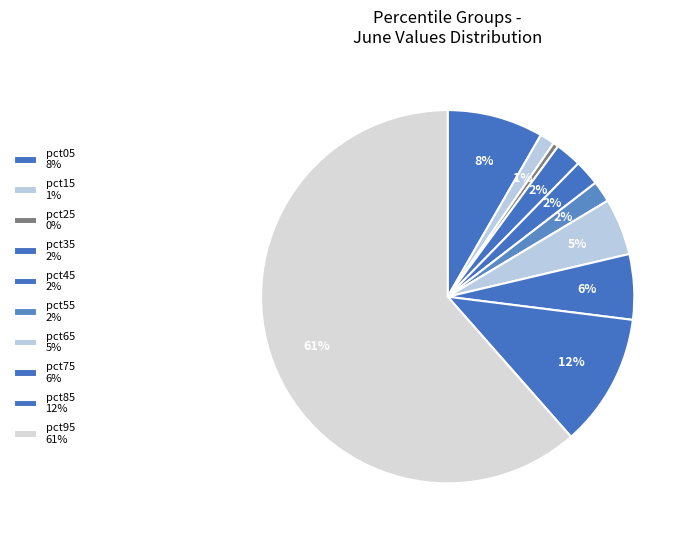

What percentage do pct65 and pct35 together represent?

7.2%